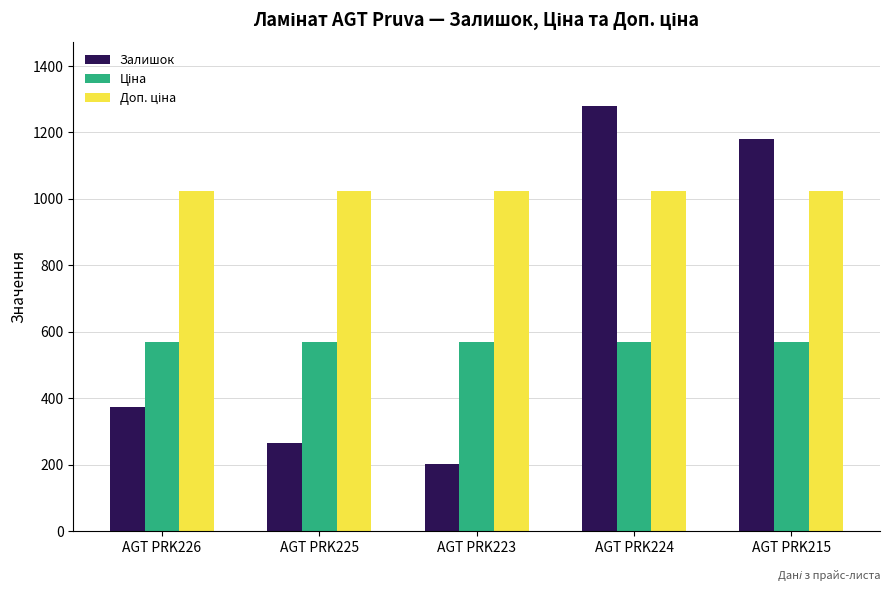

How many groups of bars are there?

5